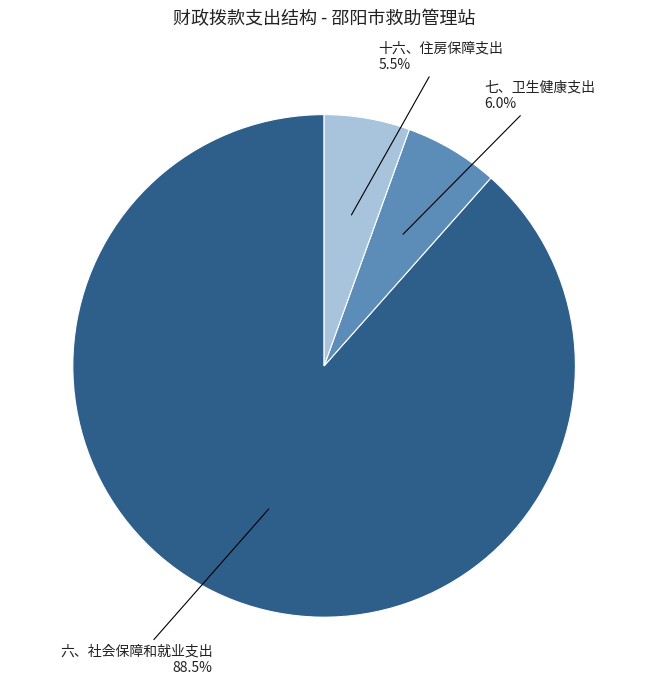

What percentage is NOT represented by 十六、住房保障支出?

94.5%